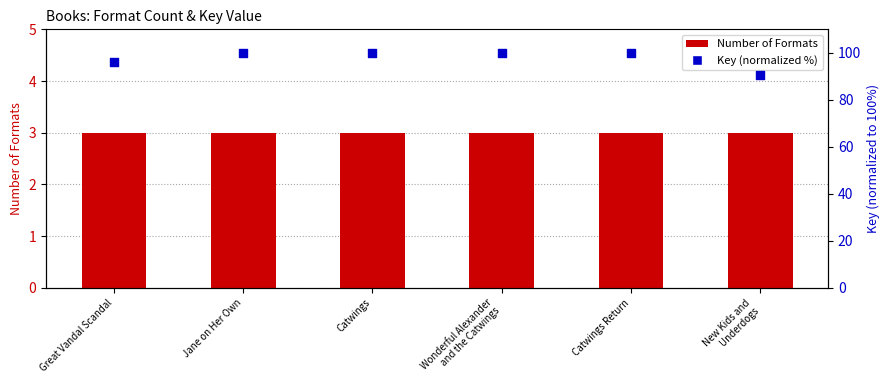

At which category is the sum across all series the highest?

Jane on Her Own